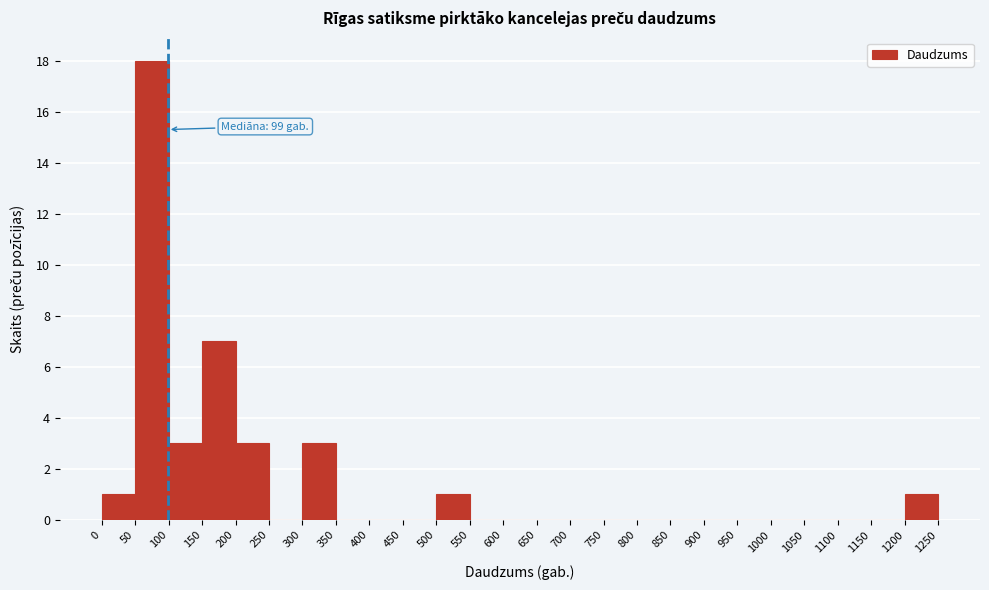

Which range on the x-axis has the tallest bar?

50 to 100